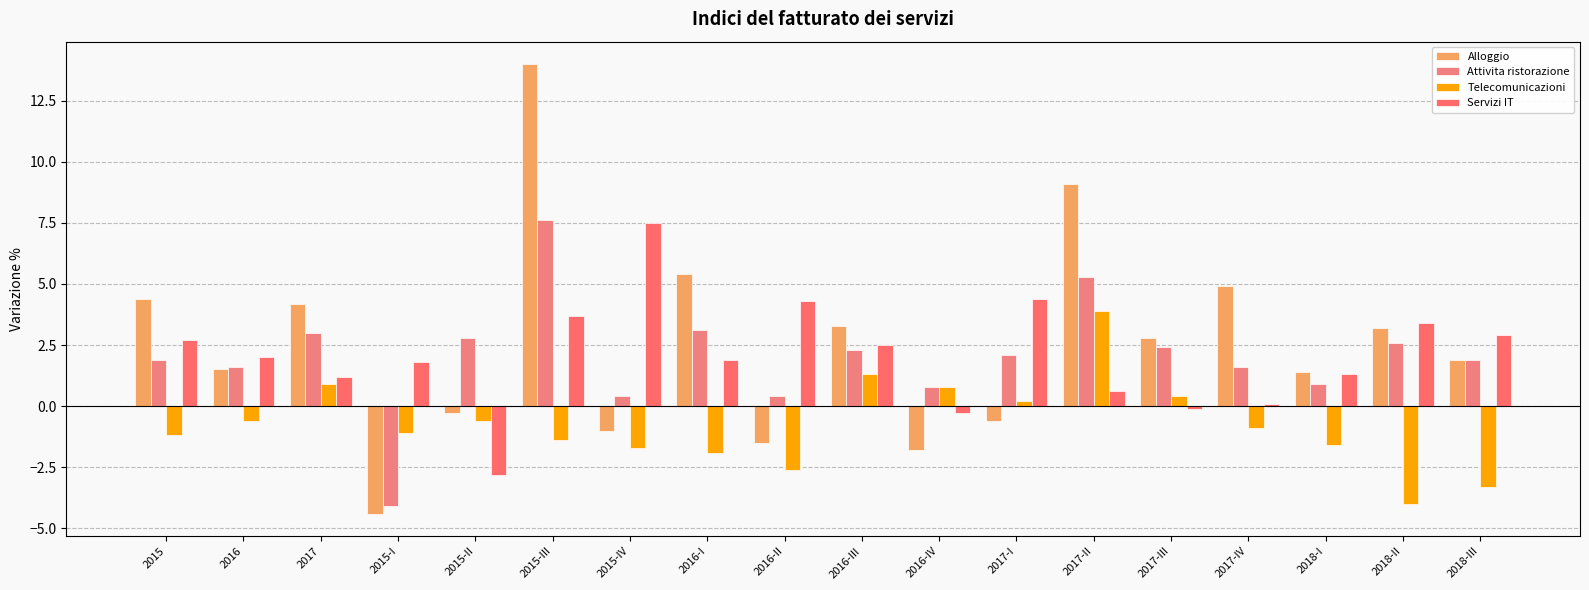

What is the label of the 9th bar from the left?

2016-II